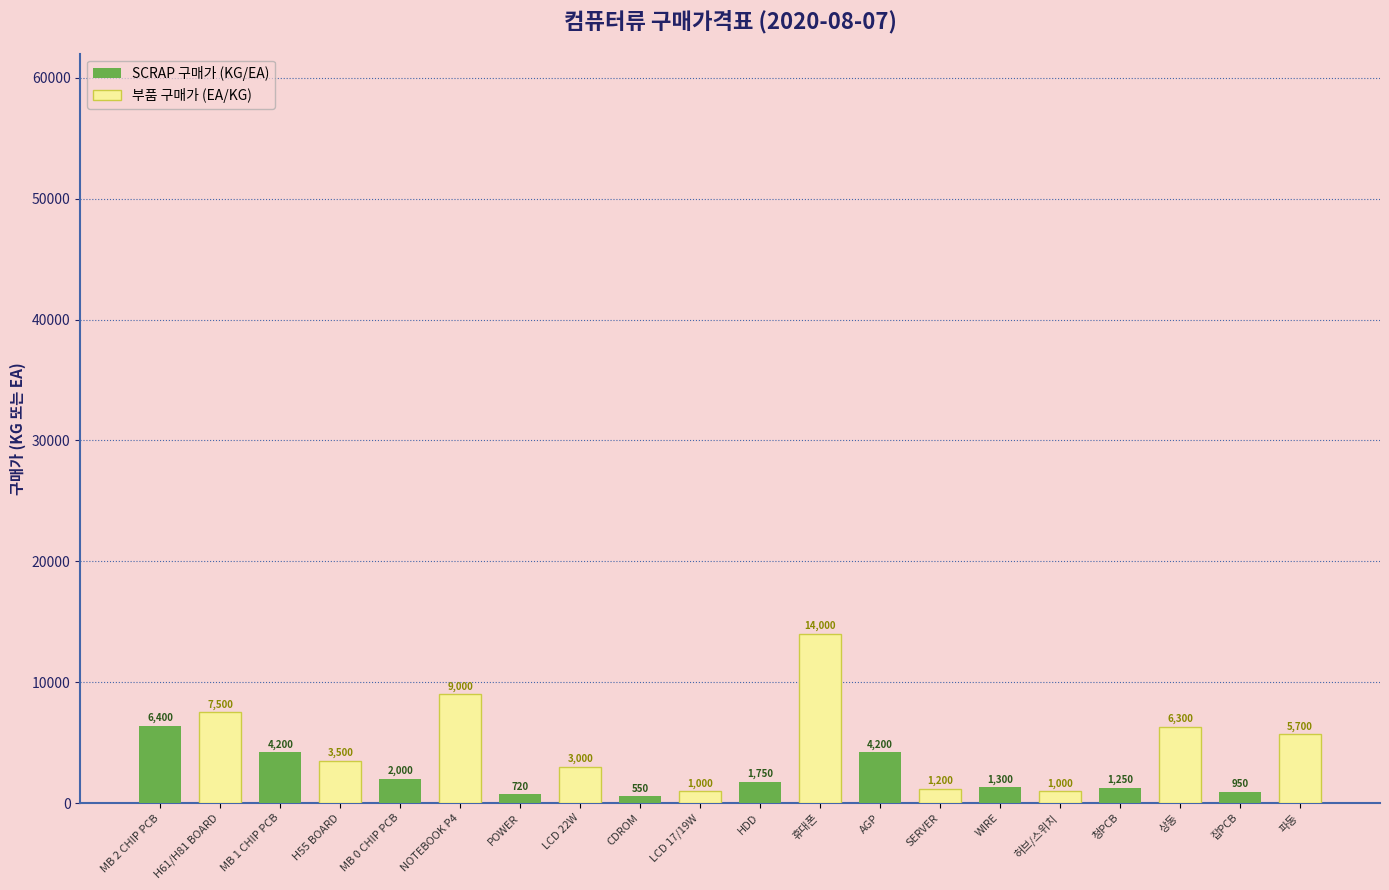

Which series has the widest spread of values?

부품 구매가 (EA/KG)